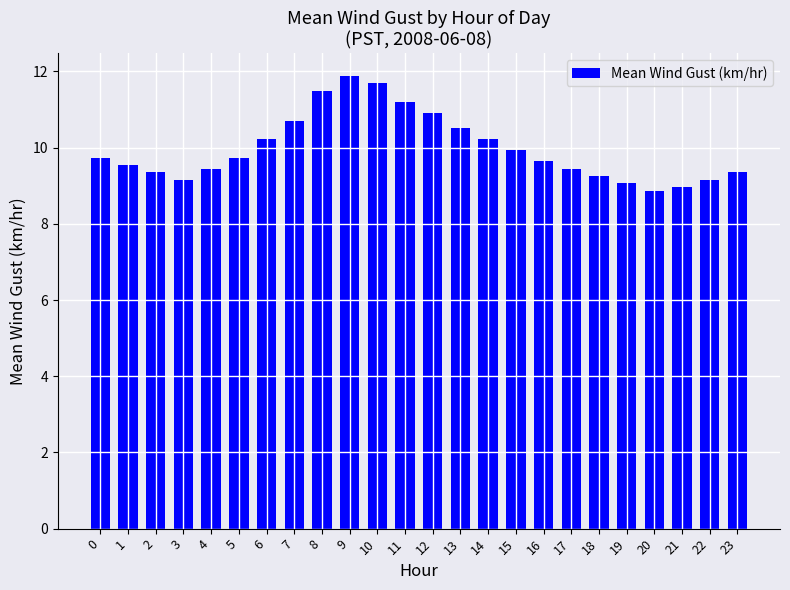

What is the approximate value at 22?

9.2